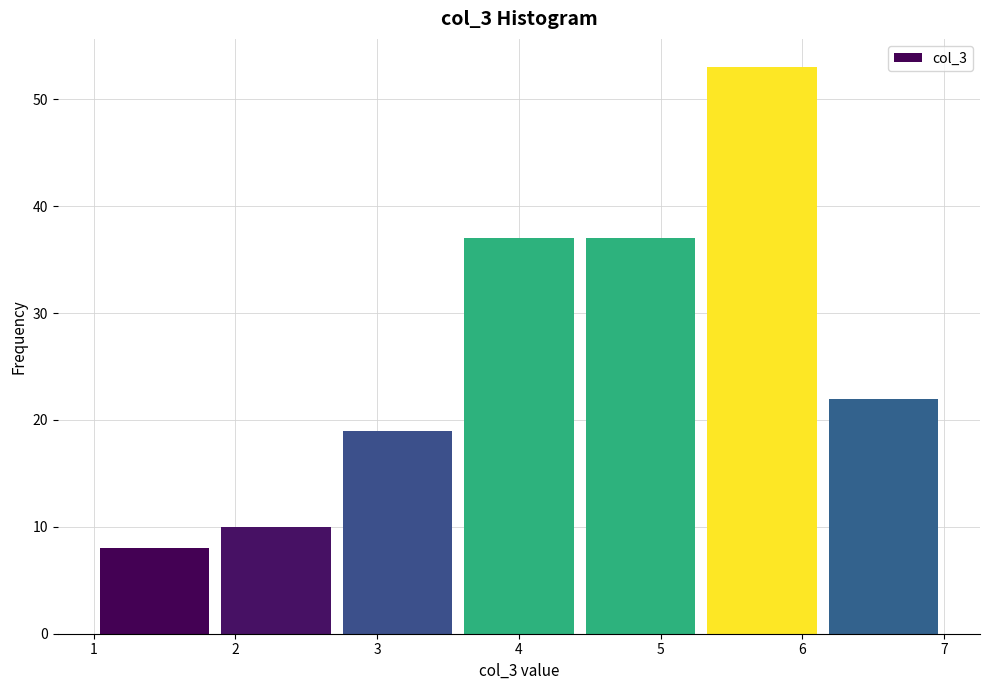

How tall is the bar that spans 1.0 to 1.9 on the x-axis? Neither the bar edges nor the heights are printed on the chart, so give them approximately, as read against the axes.

8